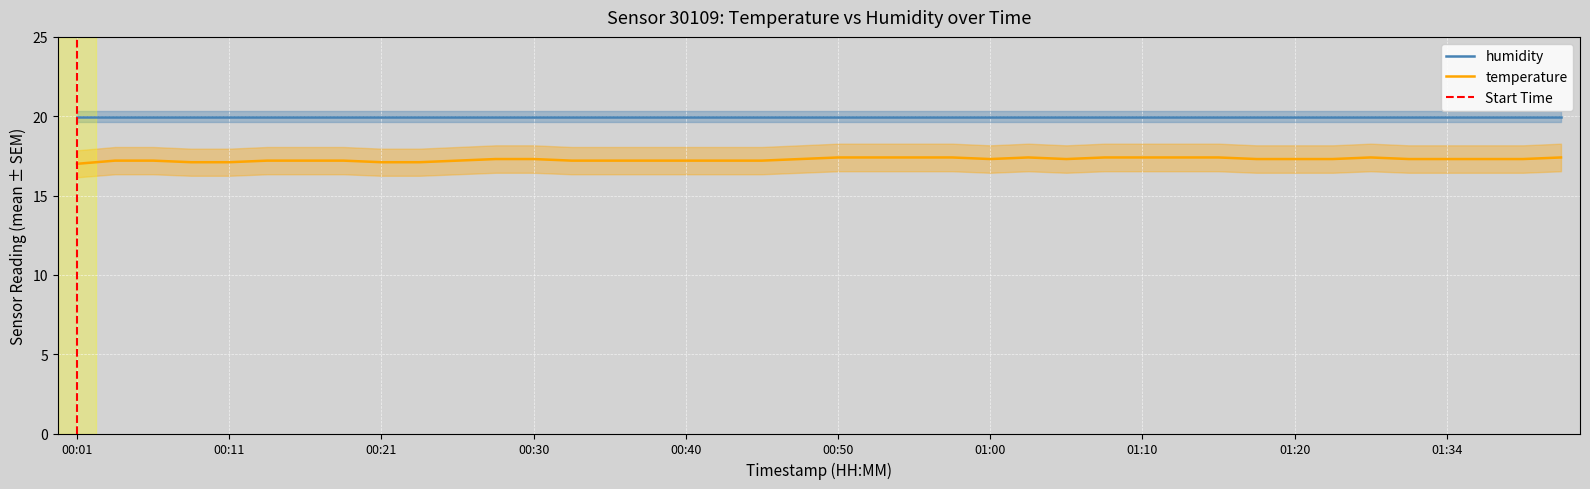

What is the label of the 39th point from the right?

00:04